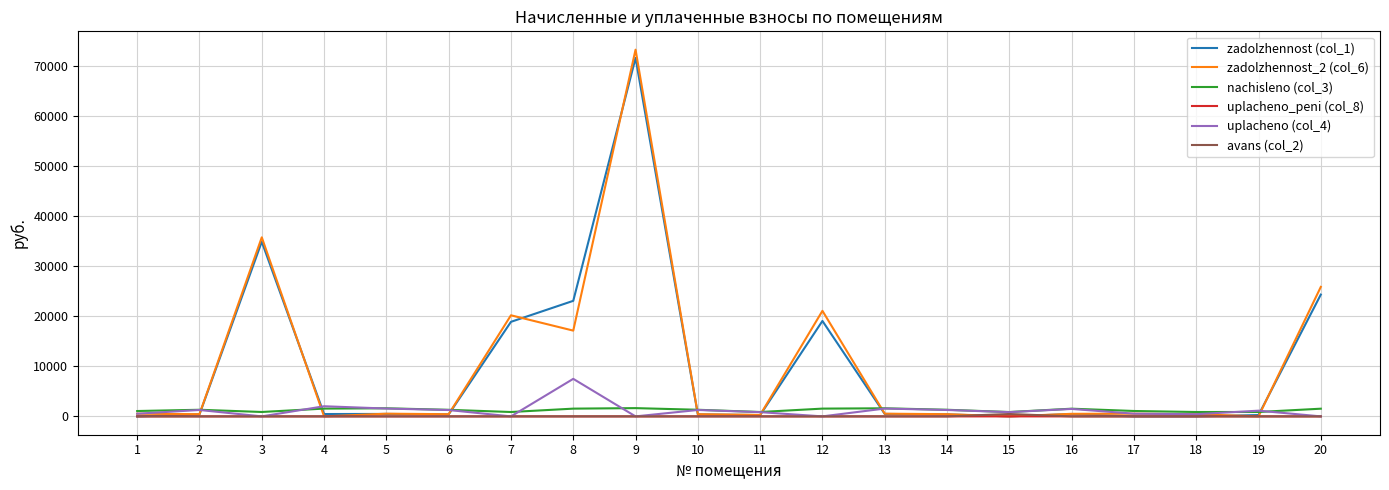

What is the greatest value displayed?

73275.6